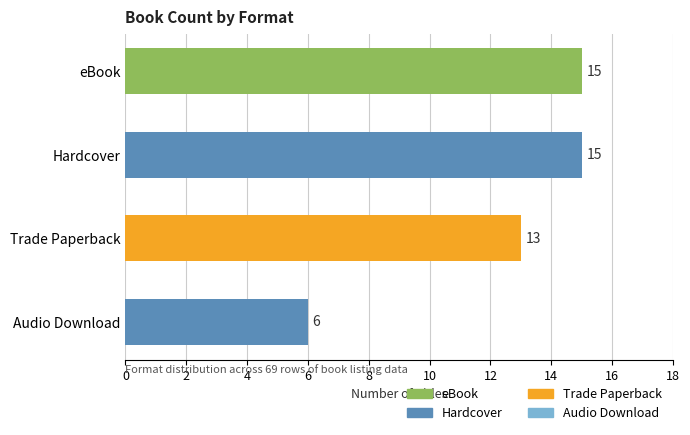

Which label corresponds to the smallest value in the chart?

Audio Download